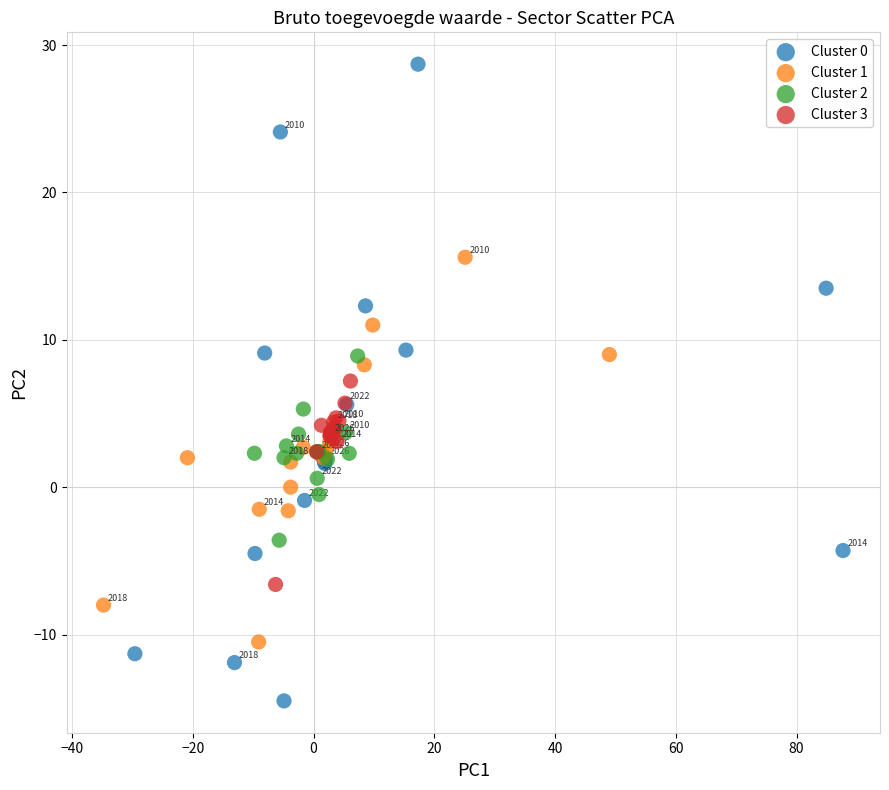

Which series has the widest spread of Y values?

Cluster 0